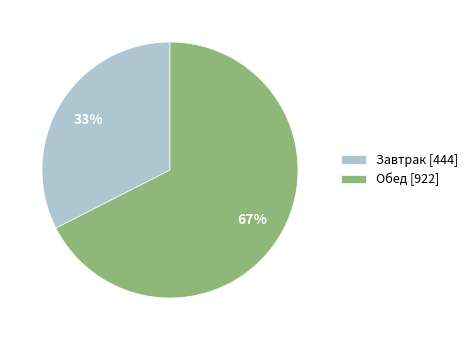

Rank the categories by value from lowest to highest.

Завтрак, Обед